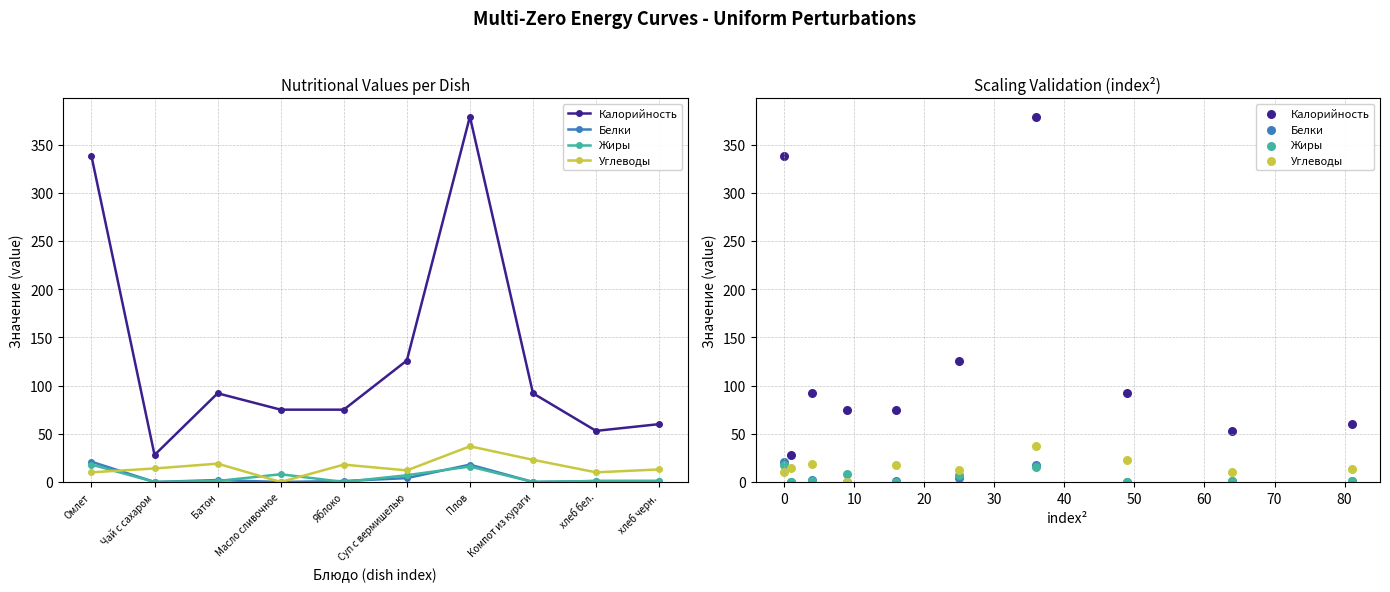

Which series reaches the maximum Y coordinate?

Калорийность